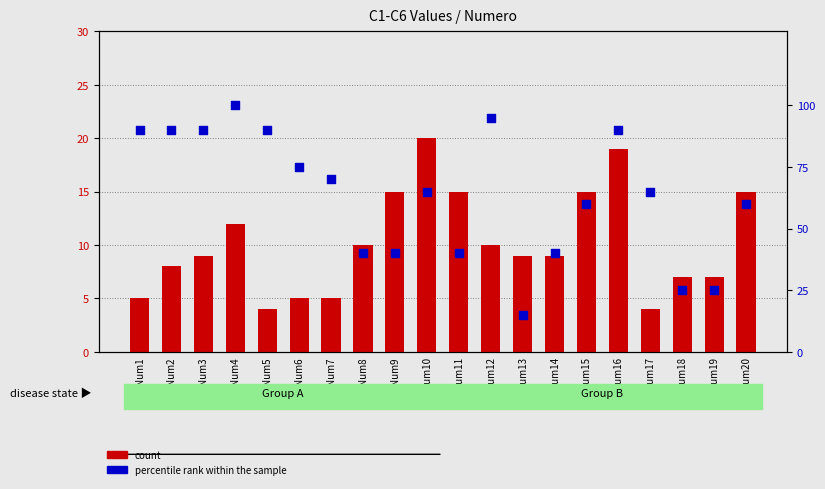

At how many categories does at least one series exceed 56?

13